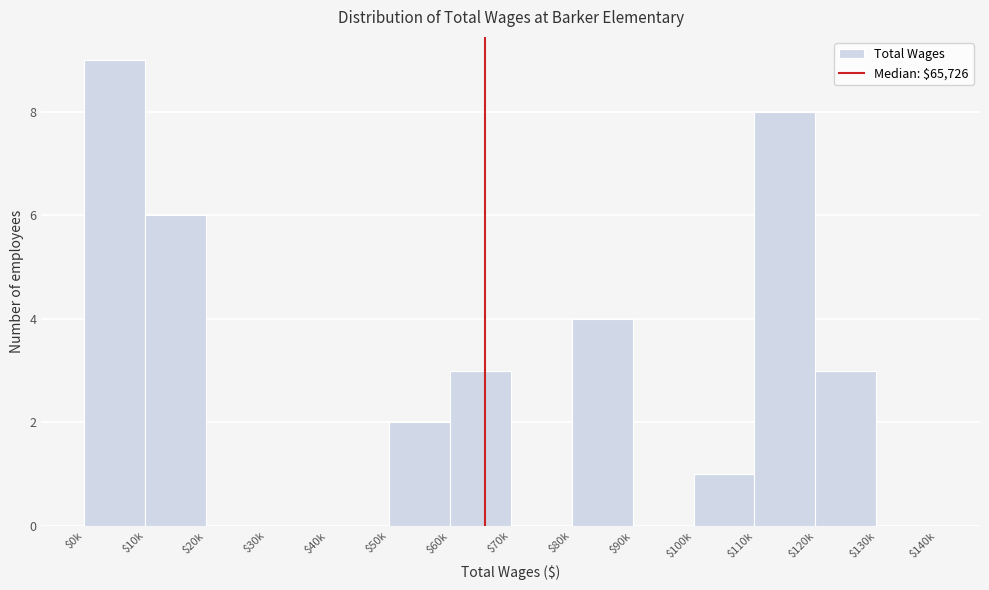

What is the approximate value at $60k?

3